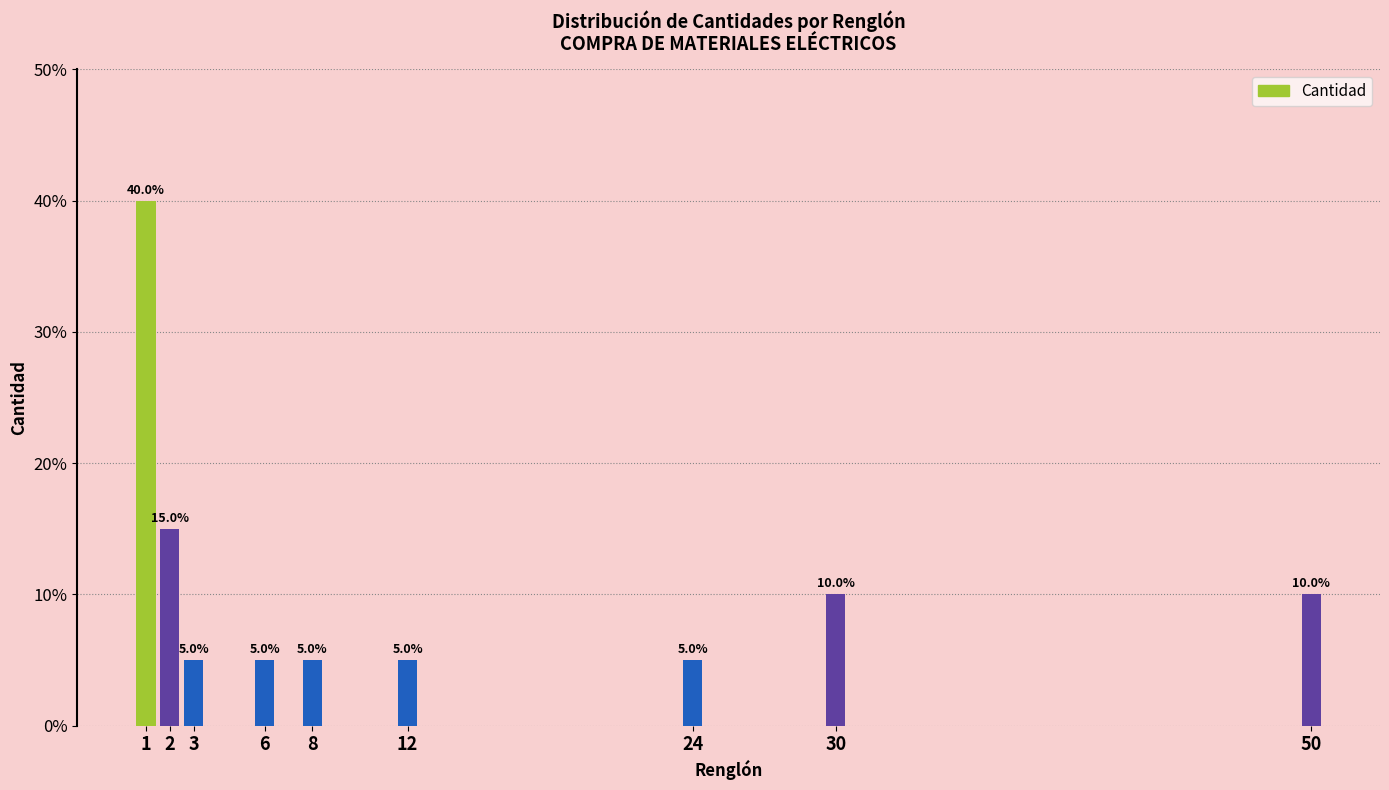

Reading left to right, extract all data points from this chart.

40	15	5	5	5	5	5	10	10